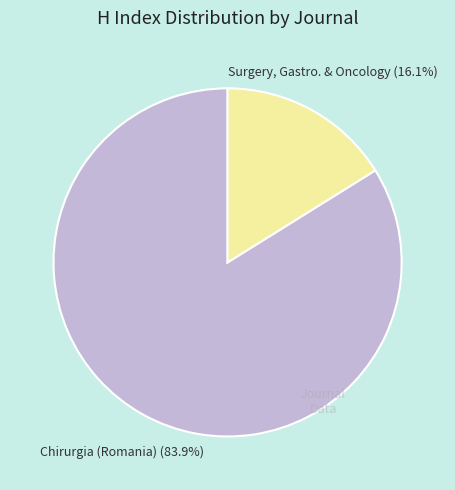

Does any single category account for the majority?

Yes